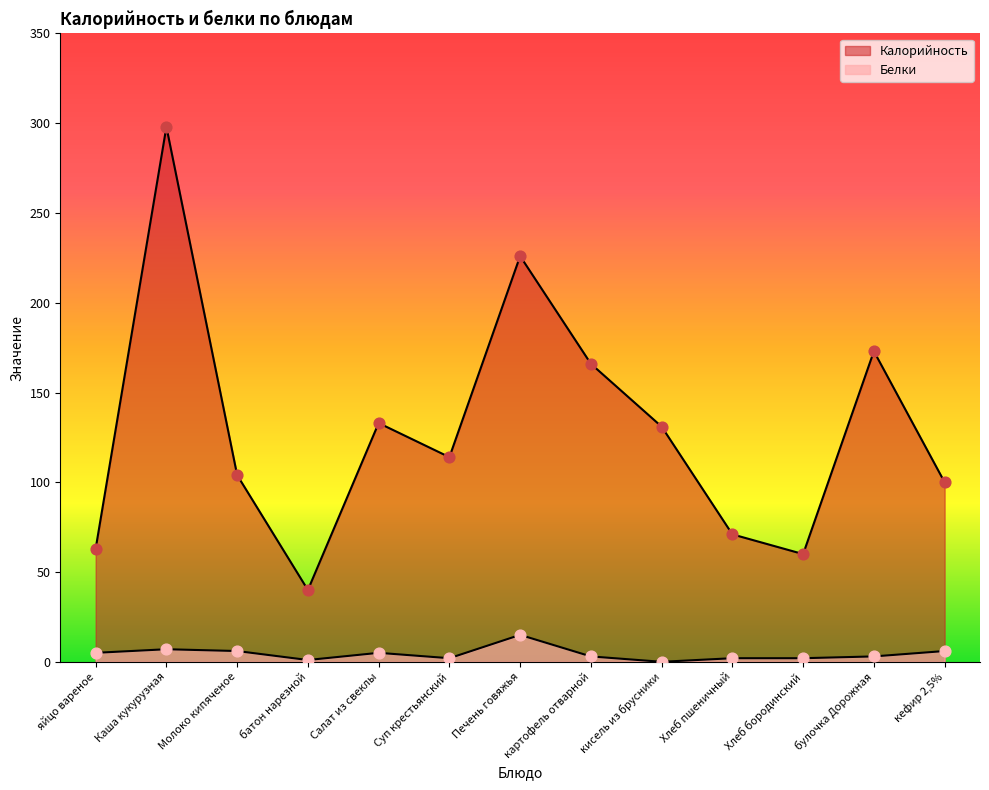

Which series contains the lowest Y value?

Белки